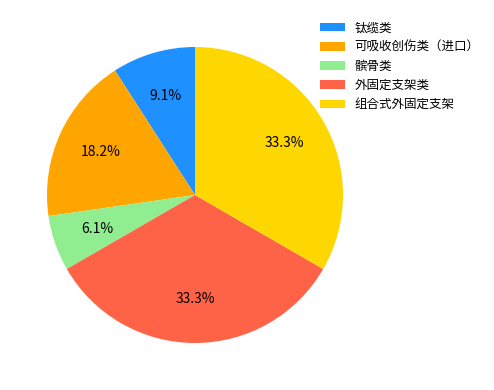

What percentage is the 可吸收创伤类（进口） slice, to the nearest percent?

18%